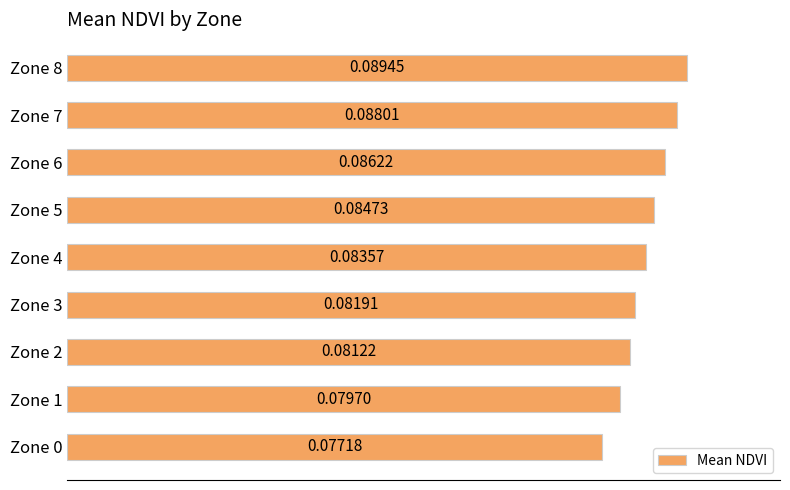

Rank the categories by value from lowest to highest.

Zone 0, Zone 1, Zone 2, Zone 3, Zone 4, Zone 5, Zone 6, Zone 7, Zone 8